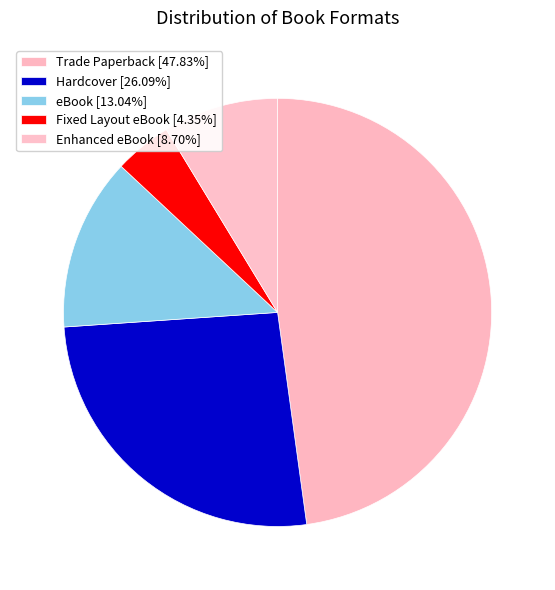

To the nearest percent, what percentage of the pie is Trade Paperback?

48%